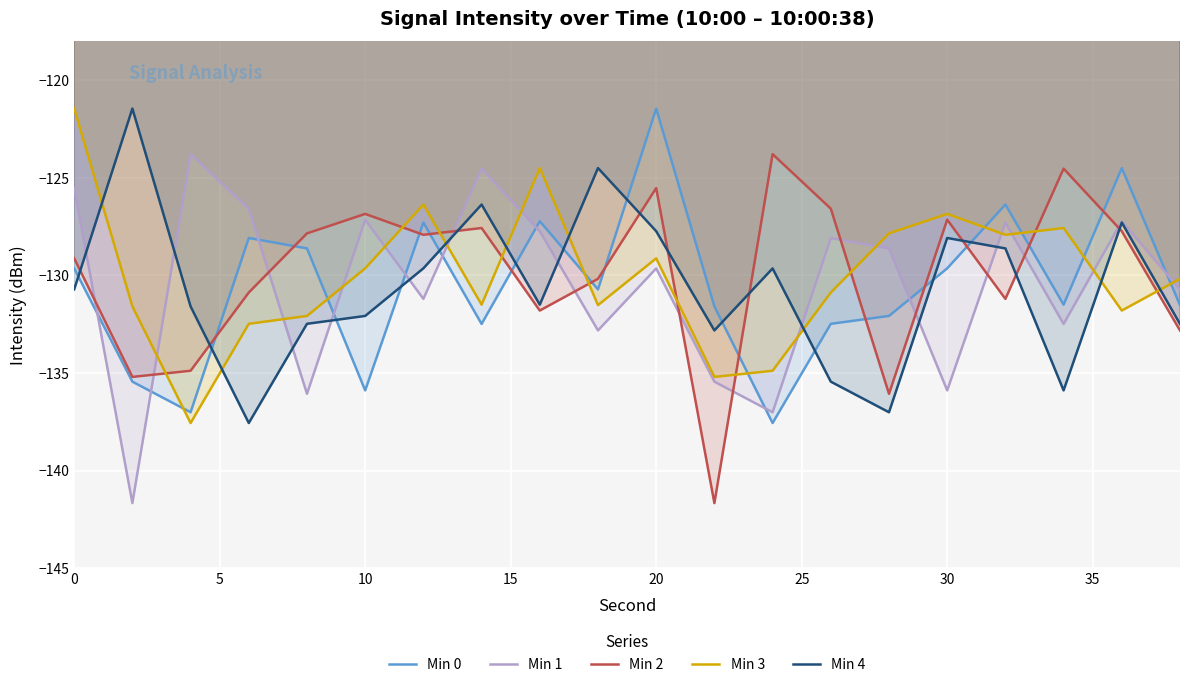

True or false: Min 4 has a value of -130.7 at 0.

True